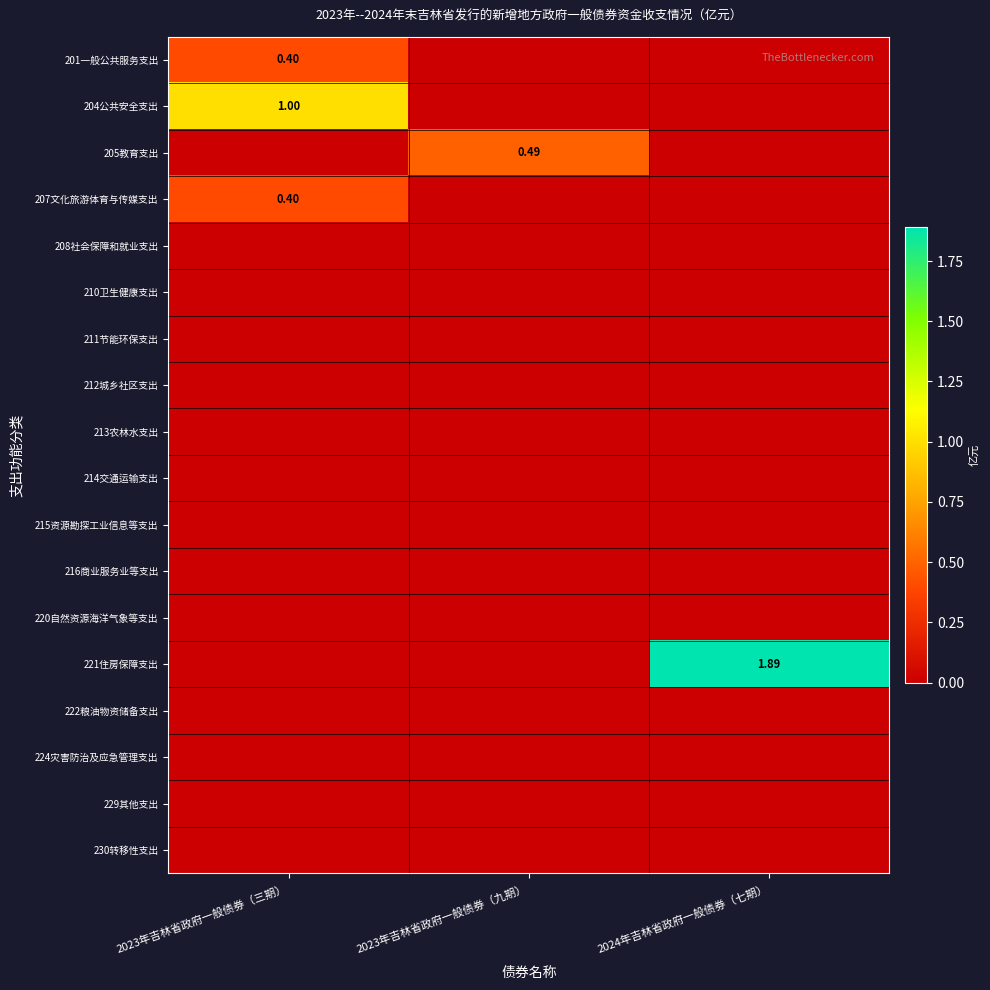

The value of 221住房保障支出 at 2023年吉林省政府一般债券（三期） is -0.9. True or false?

False